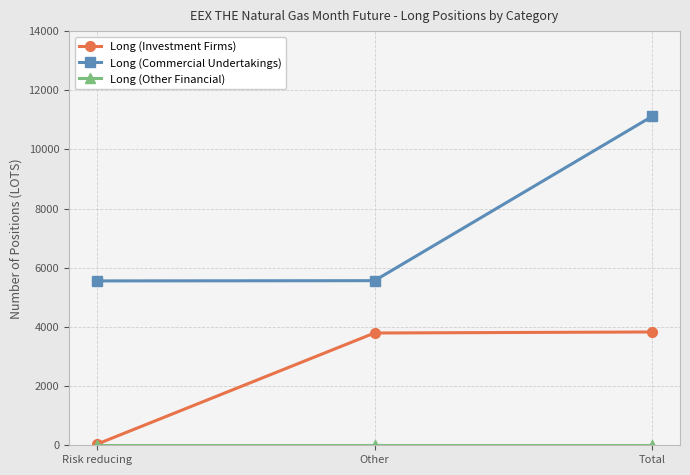

What is the spread (max minus min) of values at Other?

5564